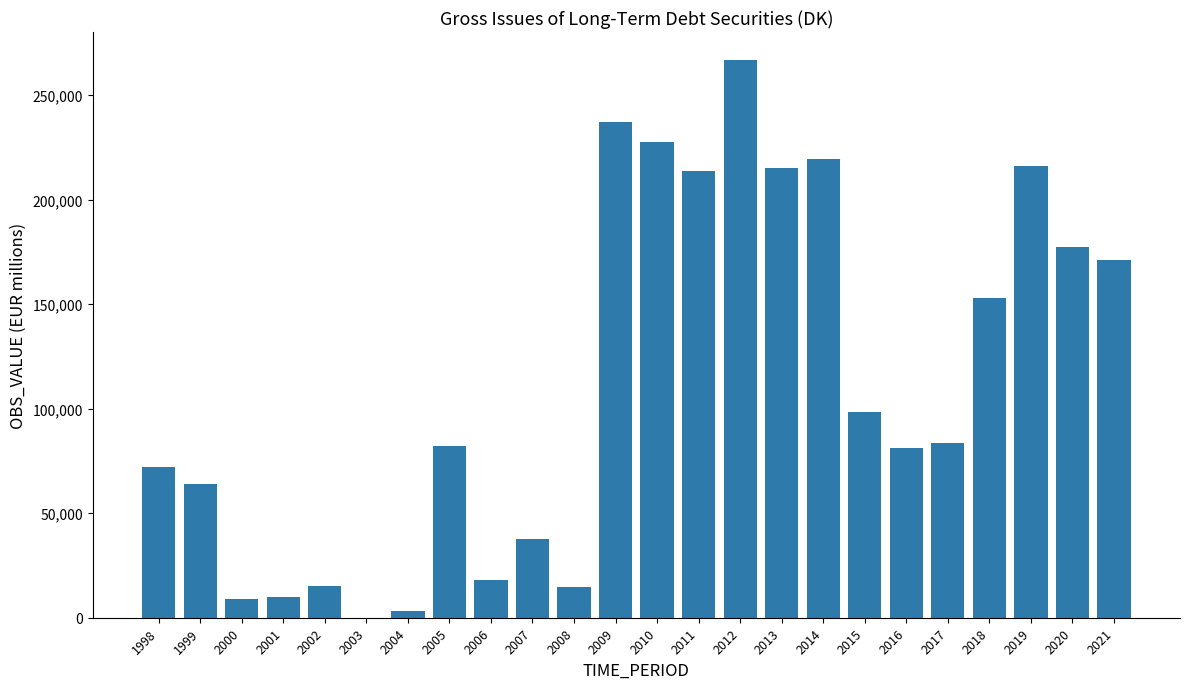

What is the sum of the values at 2018 and 2019?

369349.4